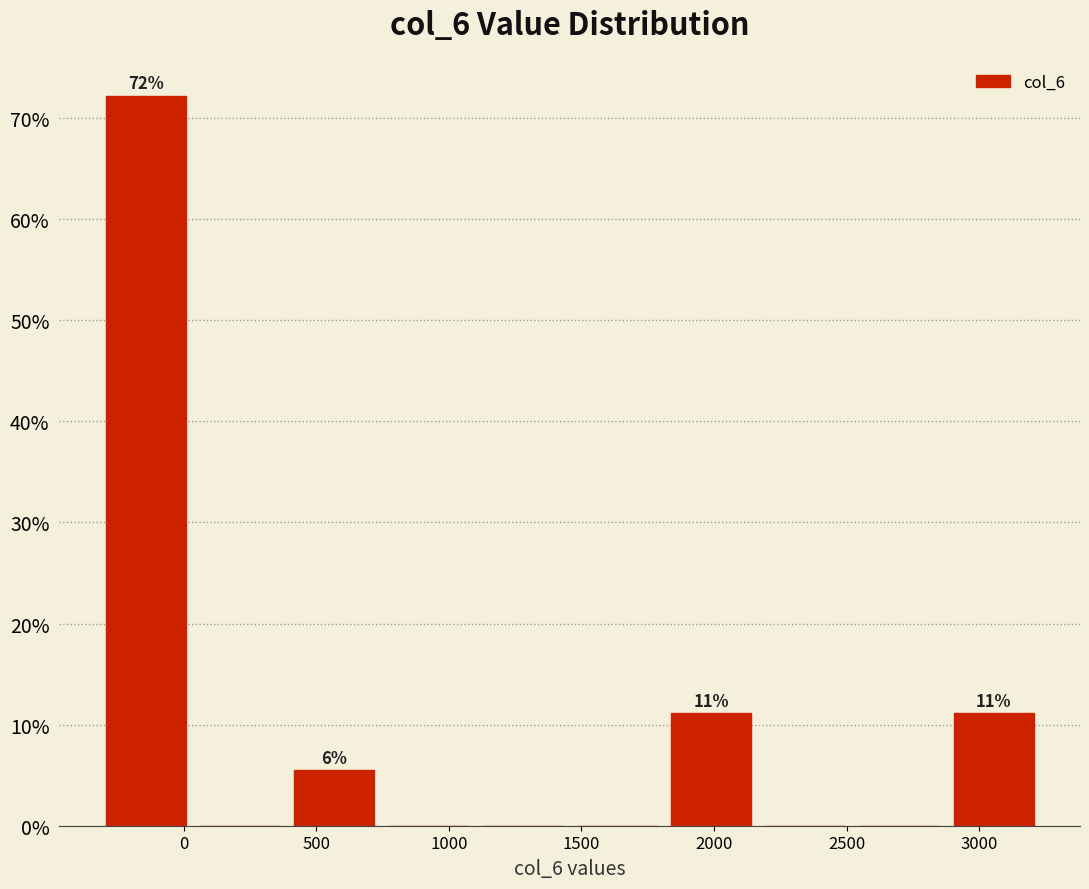

Over which range of the x-axis is the bar tallest?

-300 to 50